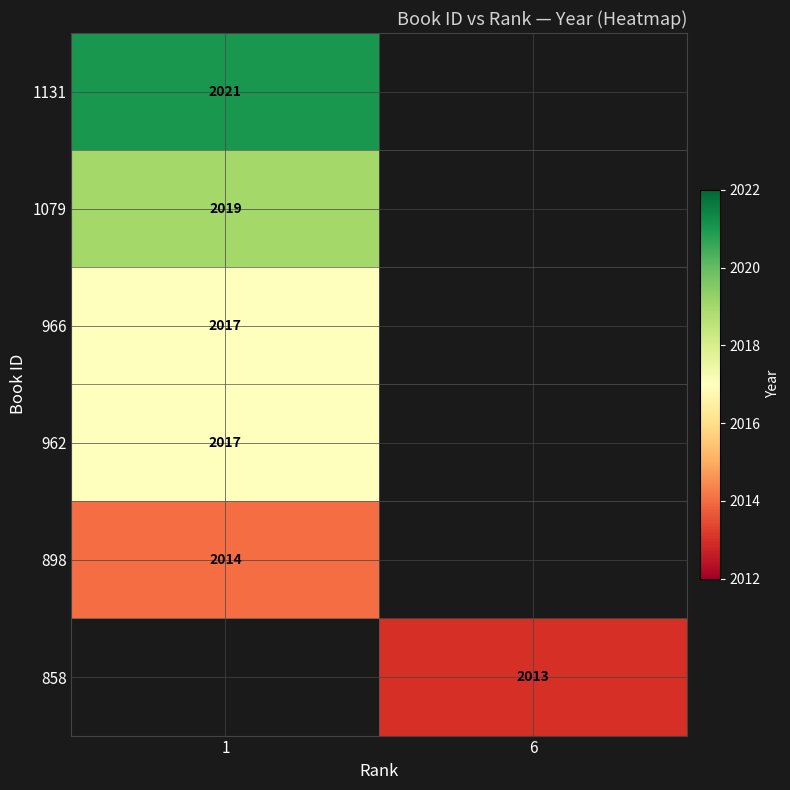

The value of 858 at 6 is 3331.4. True or false?

False